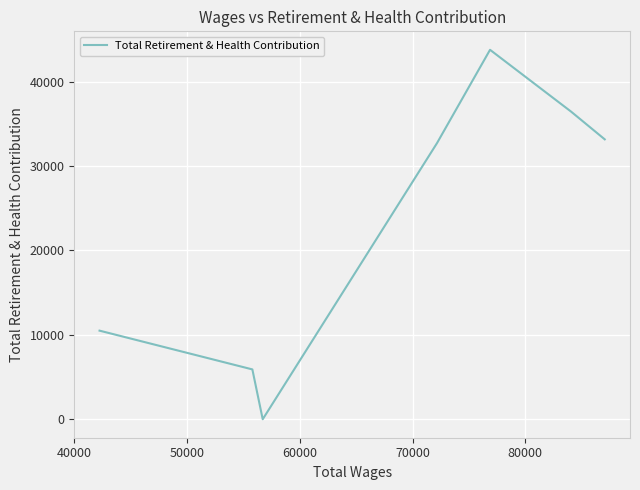

How many interior local peaks (higher than both neighbors) does the data have?

1